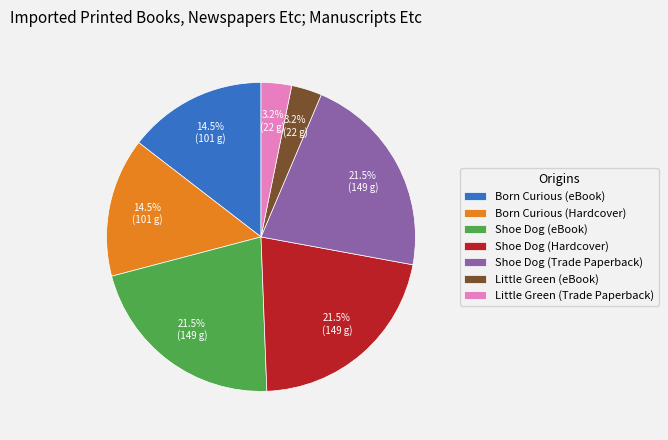

Is there a majority slice in this chart?

No